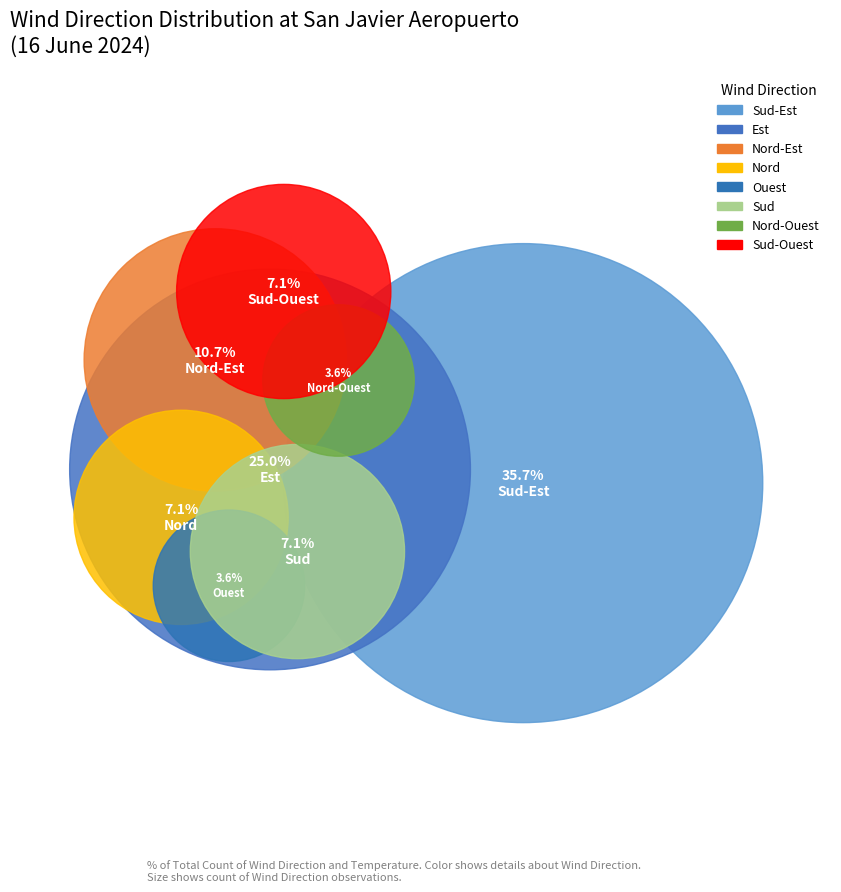

How many slices are in this pie chart?

8